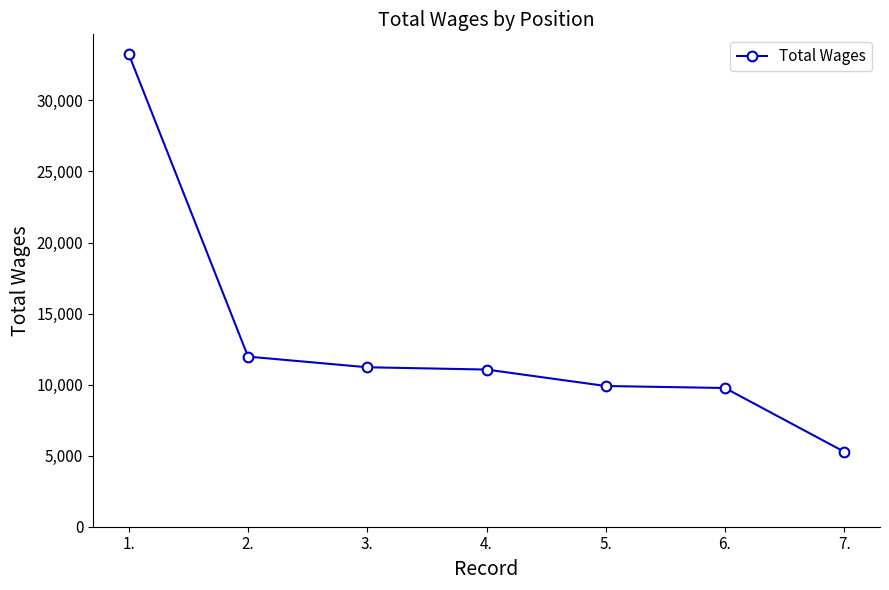

The value at 2. is 11971. True or false?

True